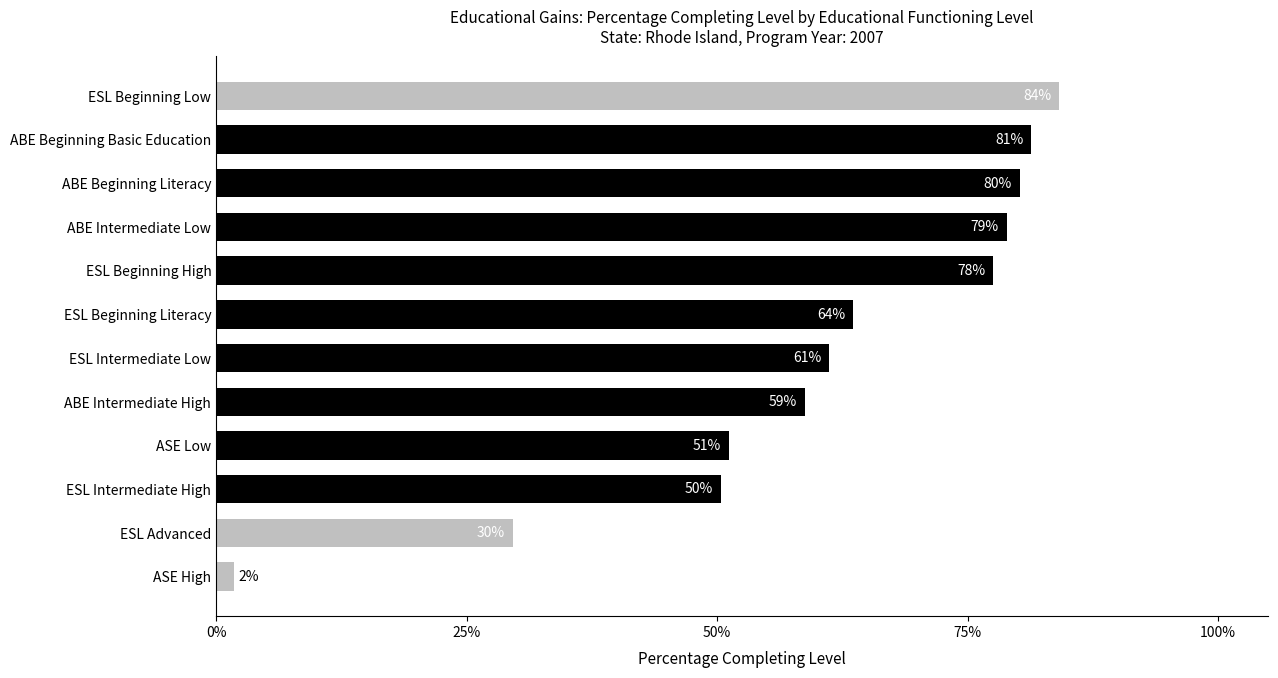

The value at ABE Beginning Literacy is 80.2. True or false?

True